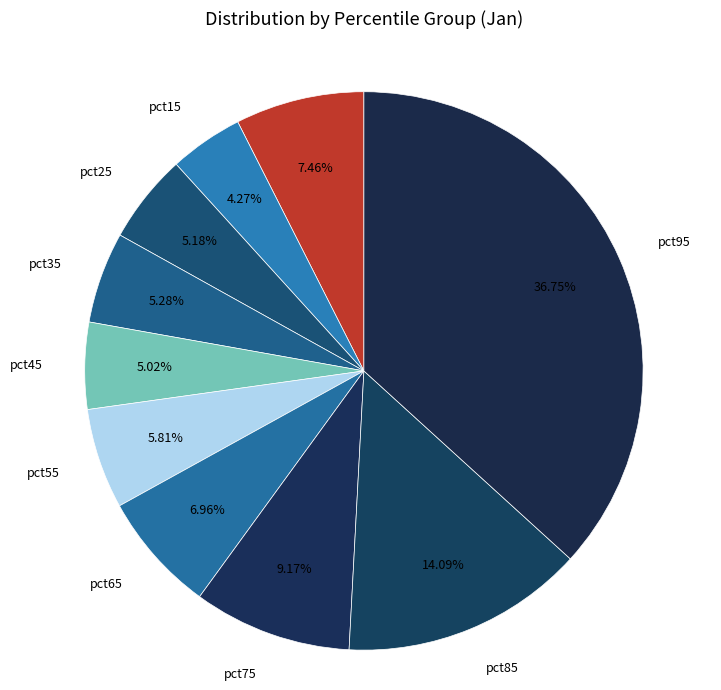

Which category has the biggest portion of the pie?

pct95